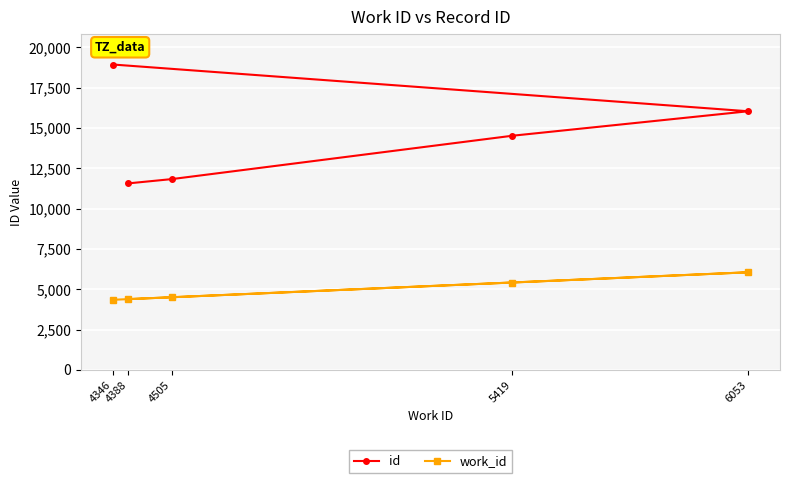

Where is the first local maximum for work_id?

6053